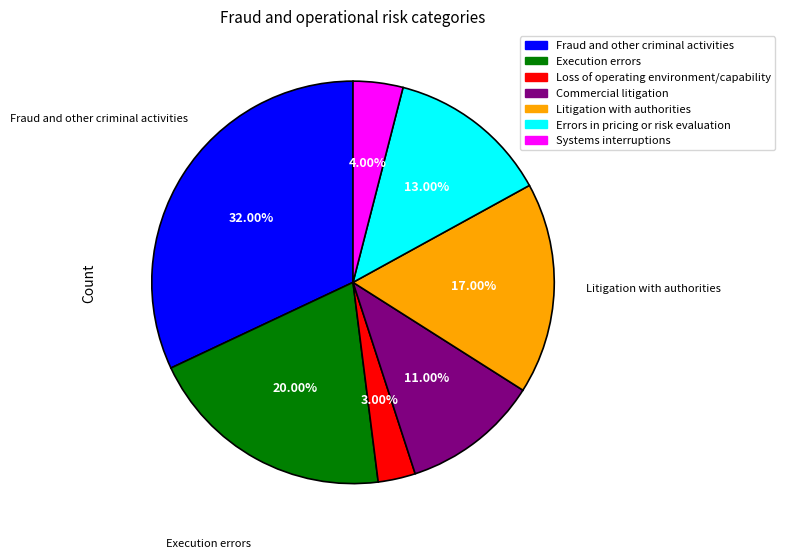

Which has a higher value, Litigation with authorities or Systems interruptions?

Litigation with authorities